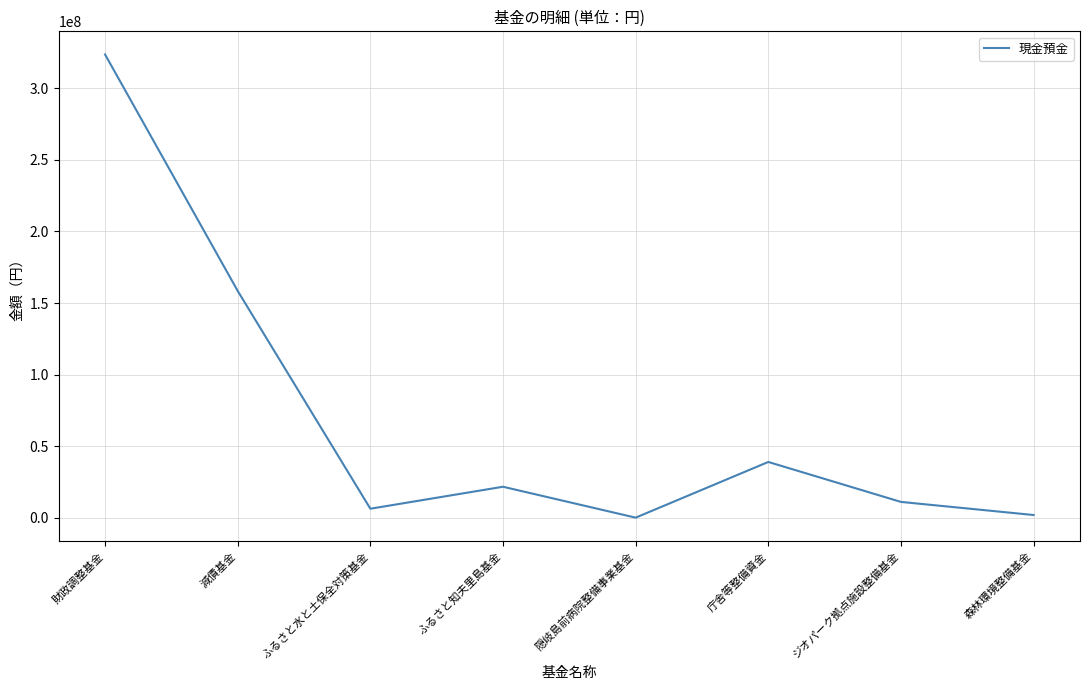

Reading right to left, what are all the values shown in this chart?

1960045	11111492	39009775	116457	21694856	6350005	158421088	323543579